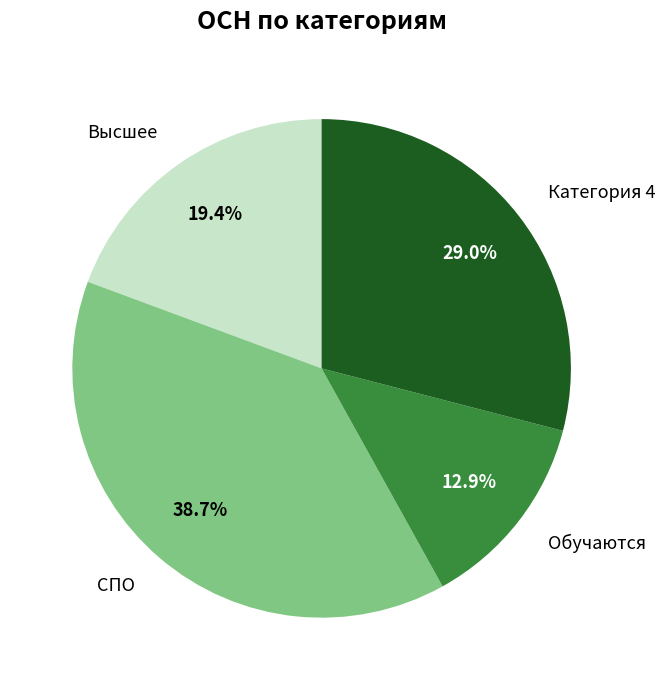

Is it true that Категория 4 is 21% of the pie?

False